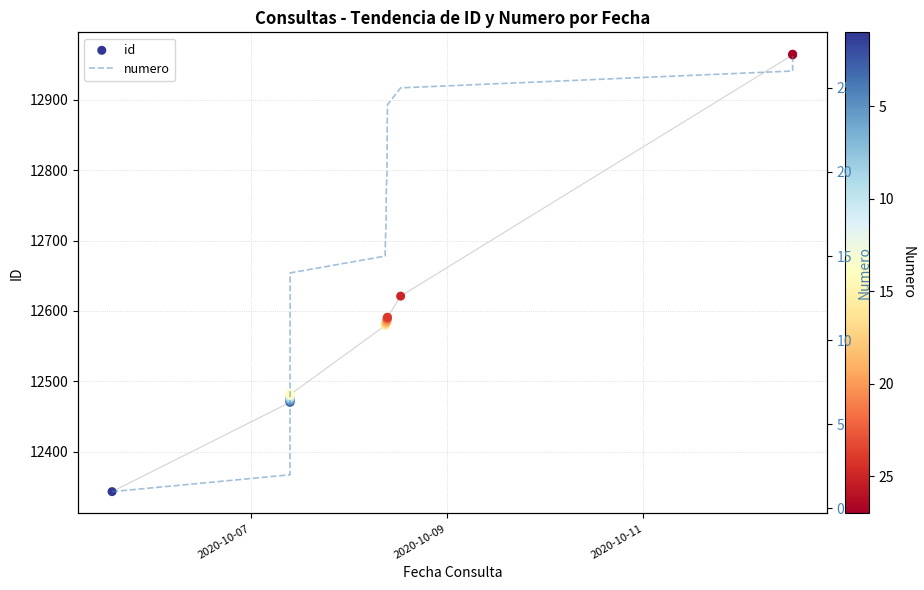

Which series has the largest total across all categories?

id